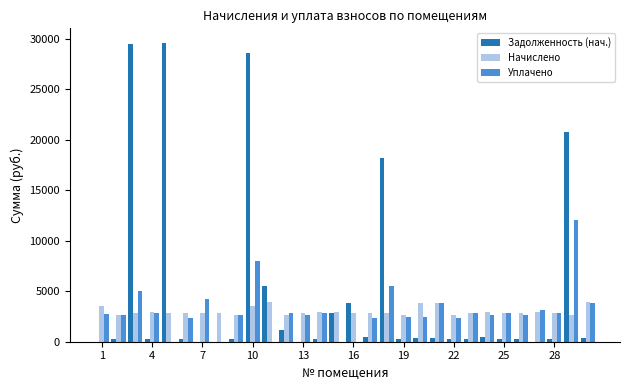

Which series has the largest total across all categories?

Задолженность (нач.)